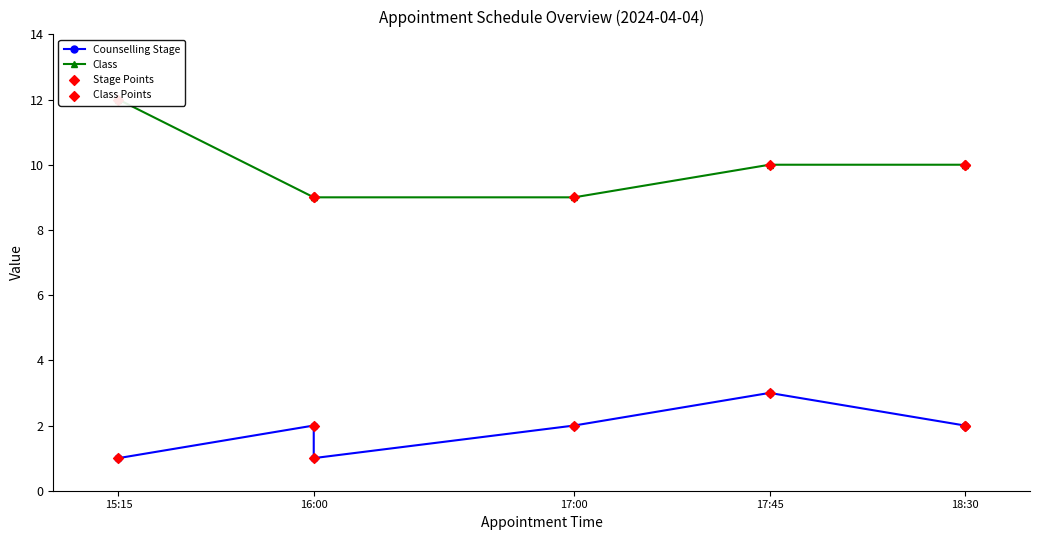

Which series reaches the minimum Y coordinate?

Counselling Stage